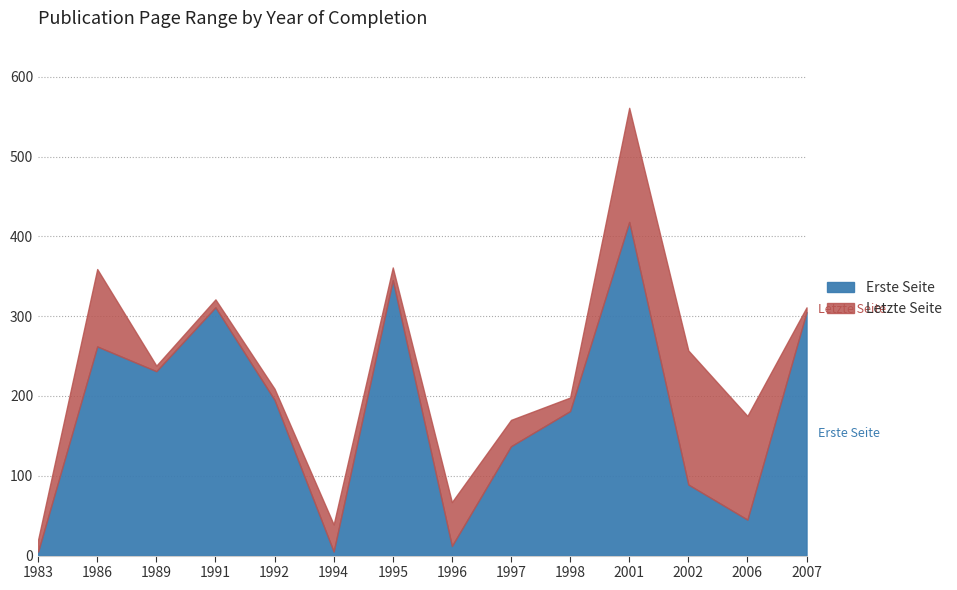

What is the minimum value for Letzte Seite?

20